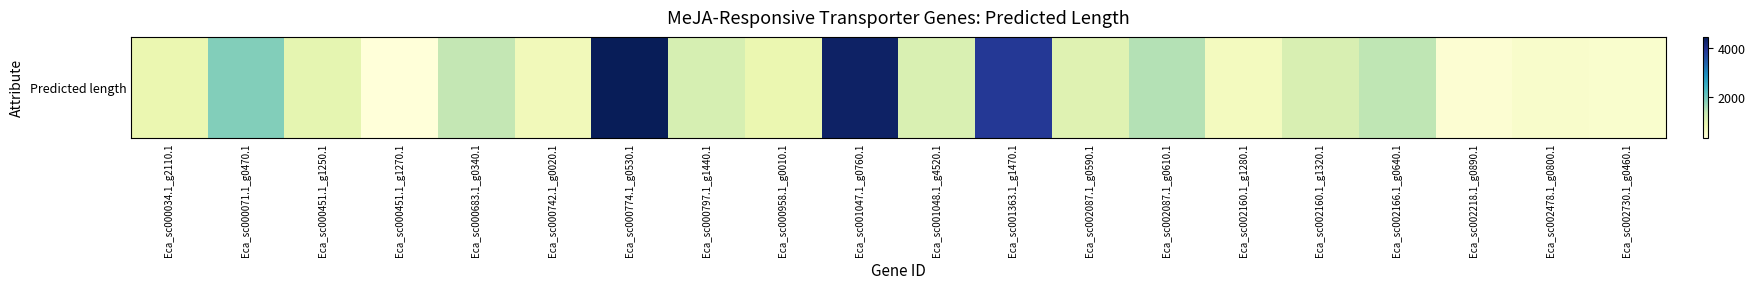

Where does the data first go above 1113?

Eca_sc000071.1_g0470.1